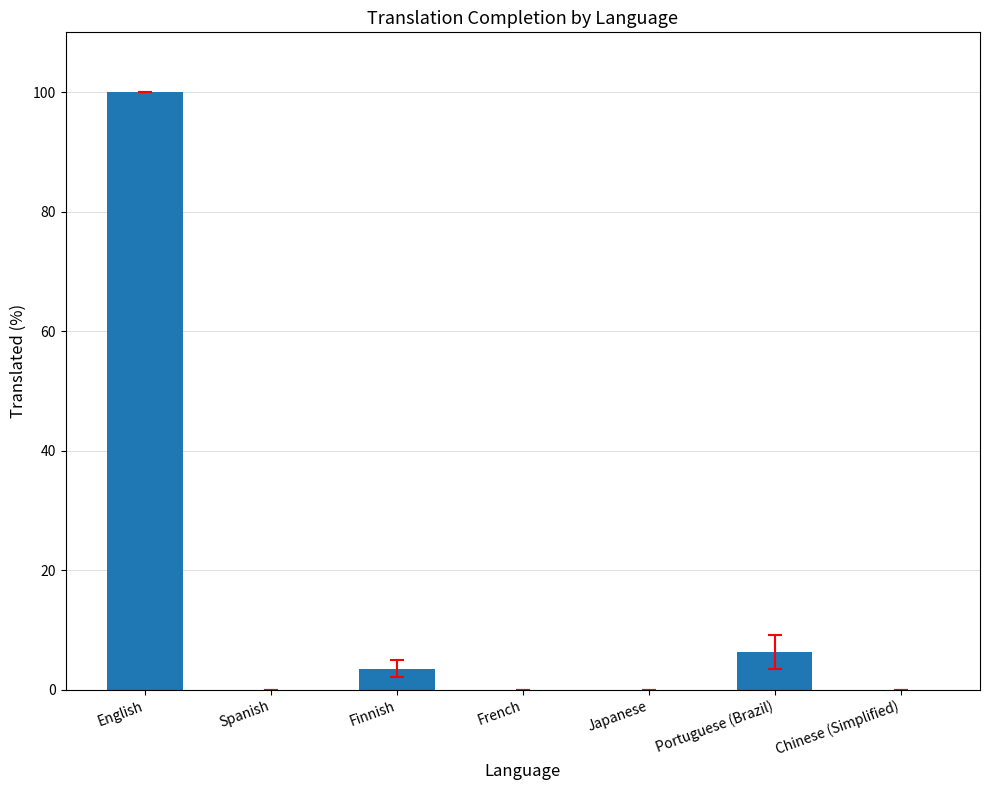

Between Portuguese (Brazil) and Chinese (Simplified), which is larger?

Portuguese (Brazil)